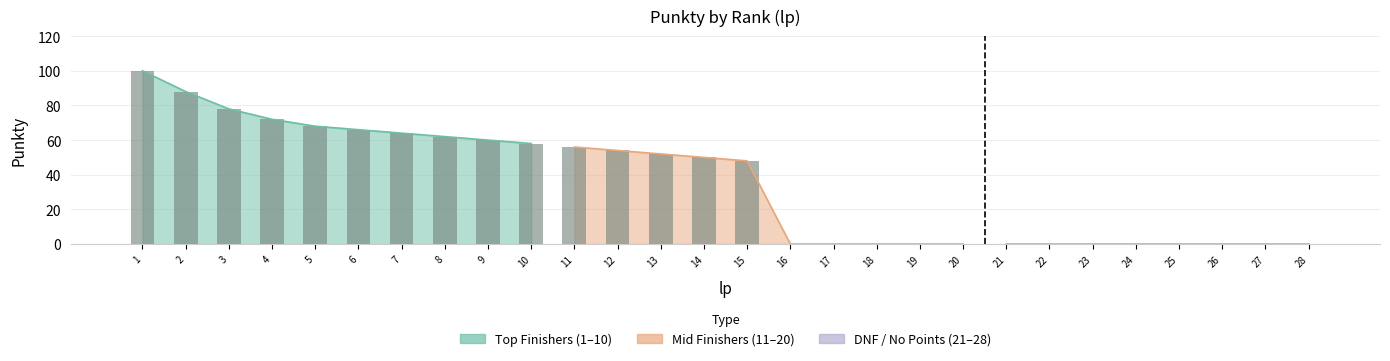

The chart shows a value of 0 at 22. True or false?

True